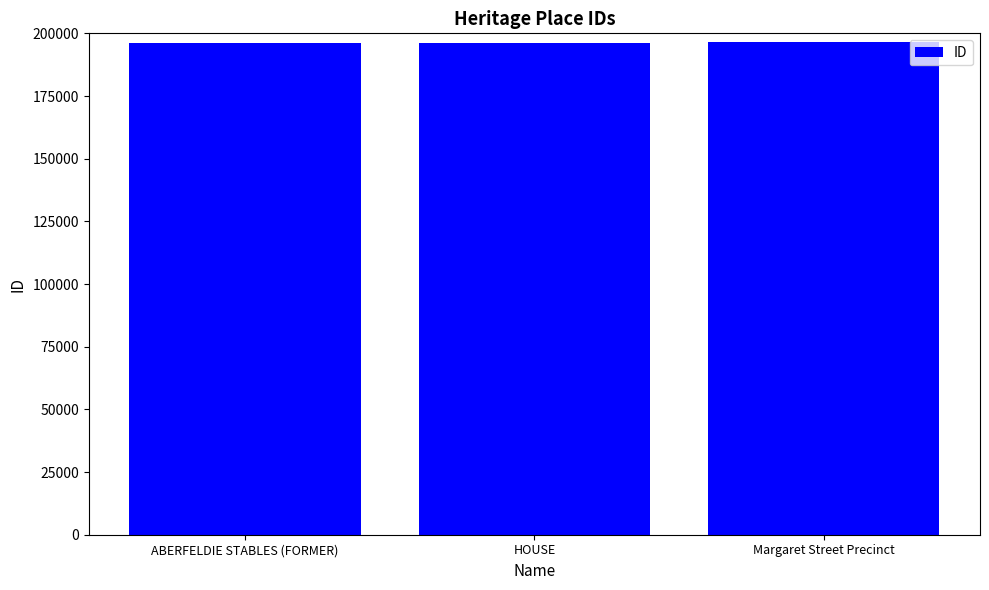

Is it true that the value at ABERFELDIE STABLES (FORMER) is 196145?

True